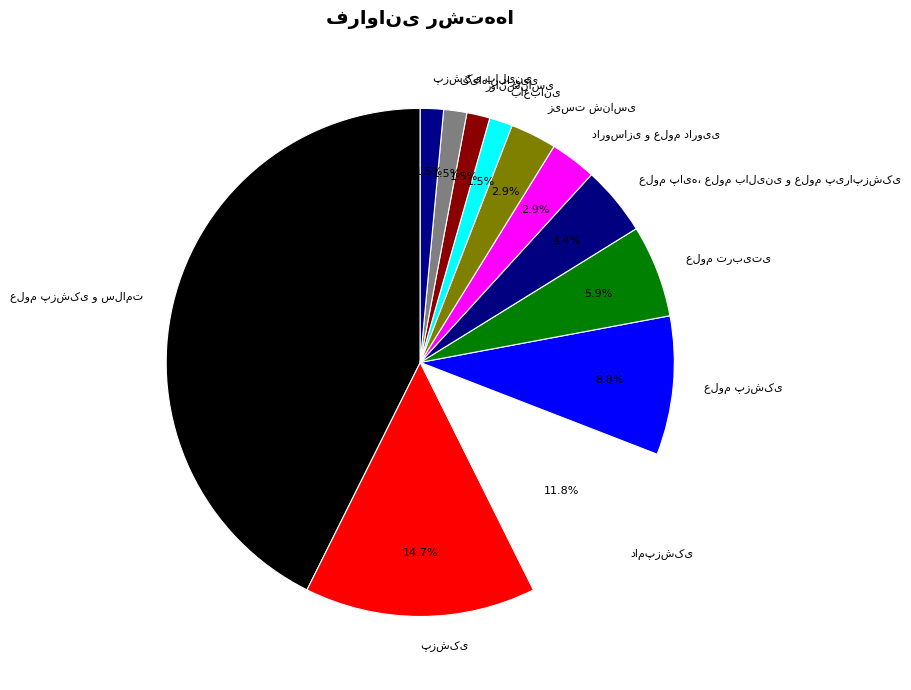

How many slices are in this pie chart?

12